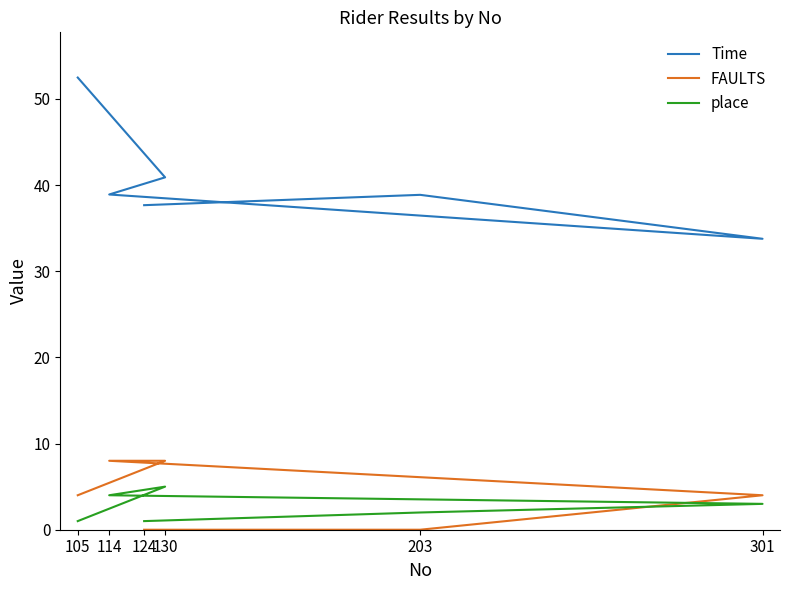

Which has a higher value, 203 or 105?

105